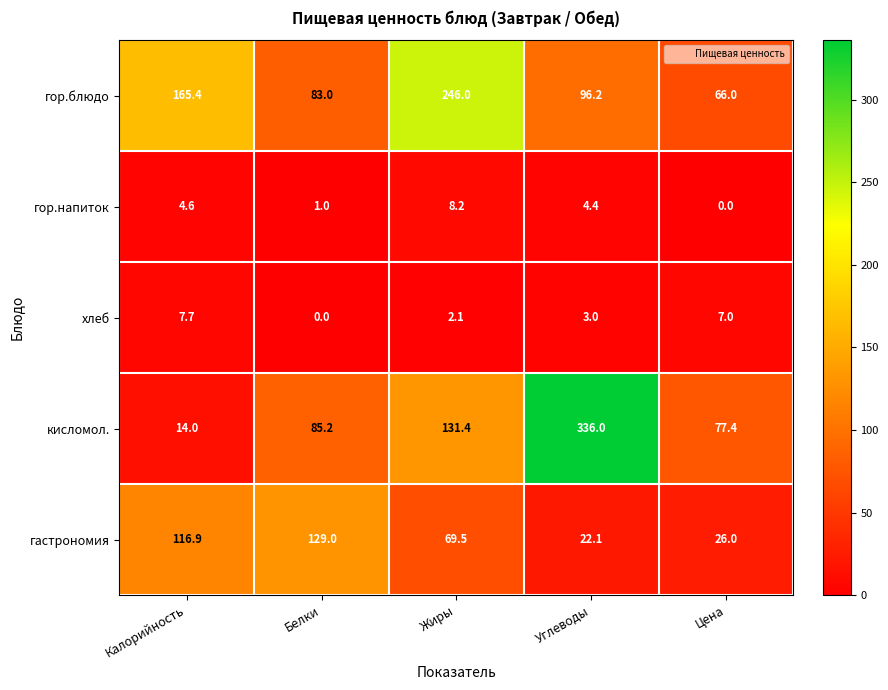

The value of гастрономия at Белки is 230.2. True or false?

False